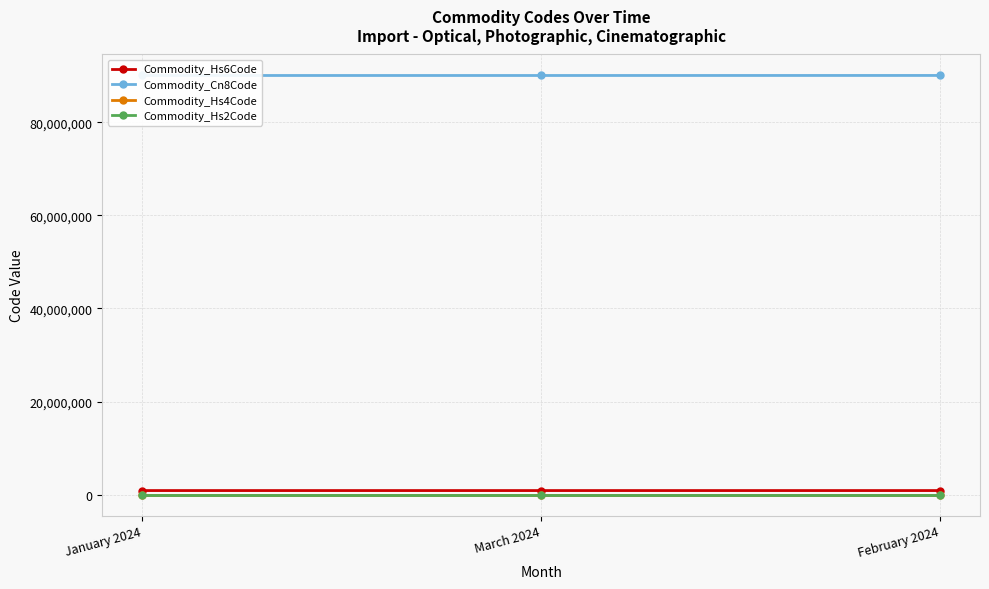

What is the label of the 2nd point from the right?

March 2024